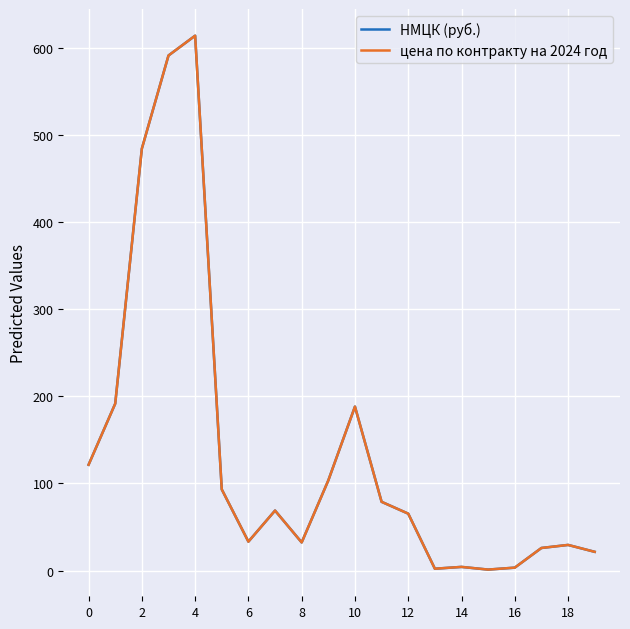

True or false: цена по контракту на 2024 год and НМЦК (руб.) intersect in this chart.

False